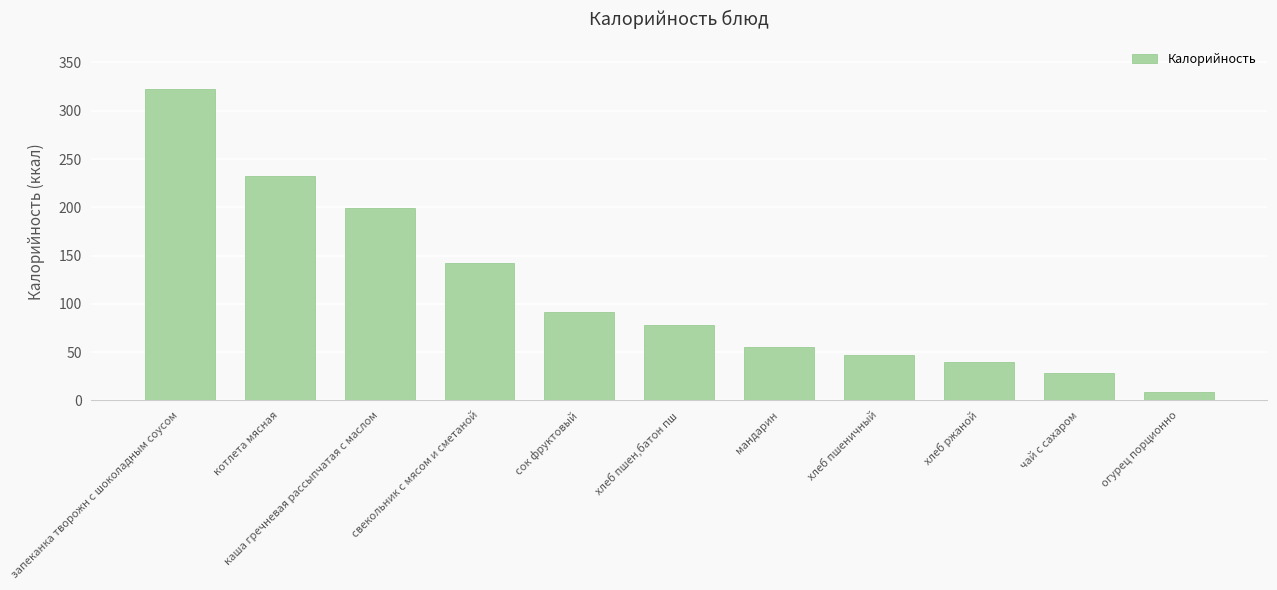

List the labels in order of value, largest first.

запеканка творожн с шоколадным соусом, котлета мясная, каша гречневая рассыпчатая с маслом, свекольник с мясом и сметаной, сок фруктовый, хлеб пшен,батон пш, мандарин, хлеб пшеничный, хлеб ржаной, чай с сахаром, огурец порционно